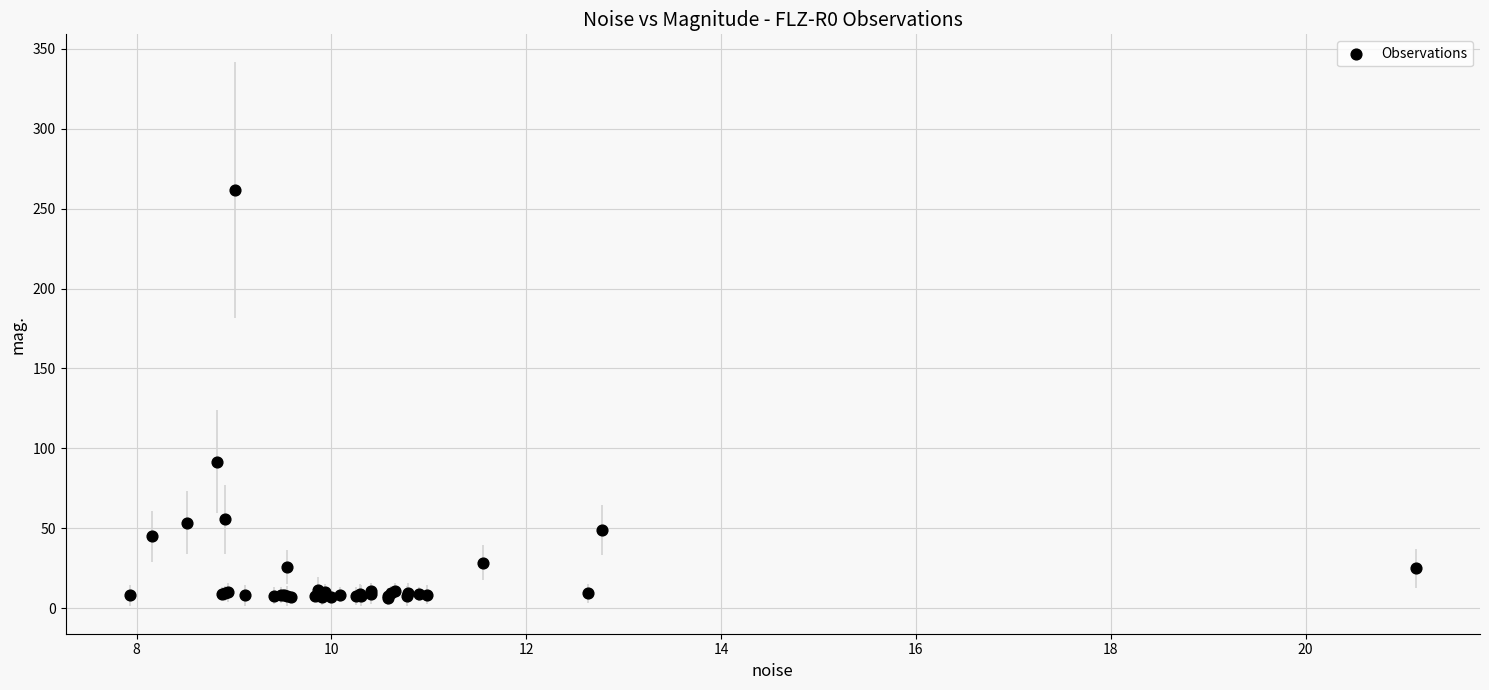

What Y value in the scatter plot is closest to 134?

91.6